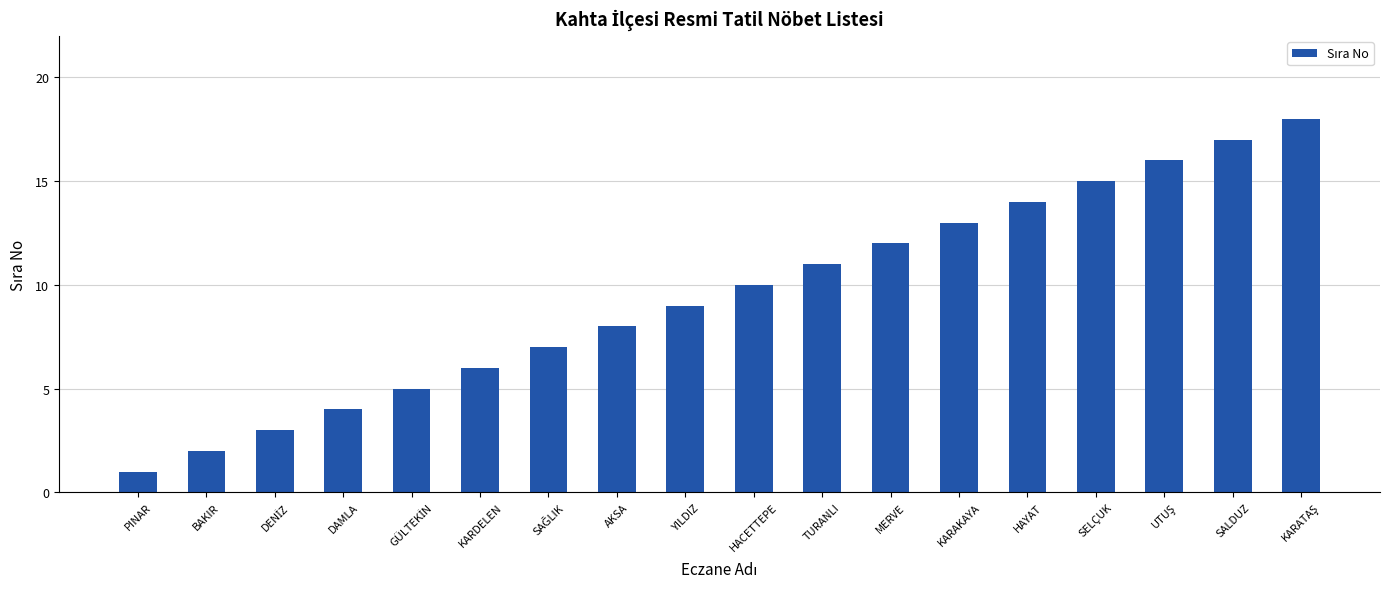

The value at DAMLA is 4. True or false?

True